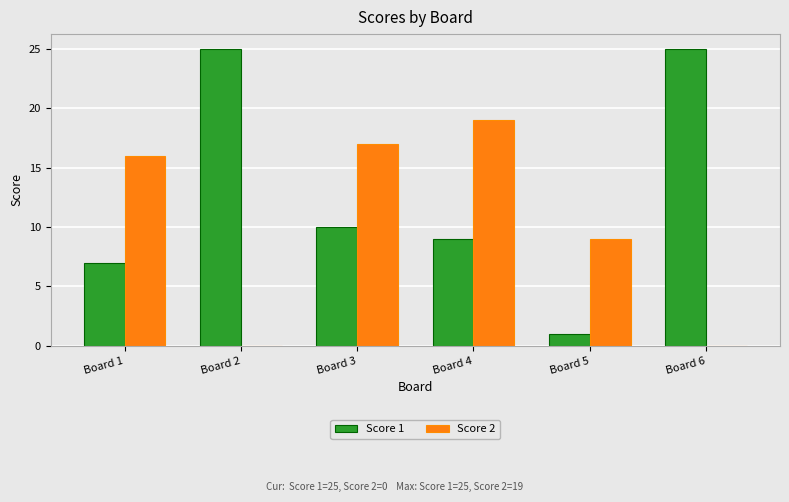

Reading left to right, transcribe all the data shown in this chart.

Score 1: 7	25	10	9	1	25
Score 2: 16	0	17	19	9	0